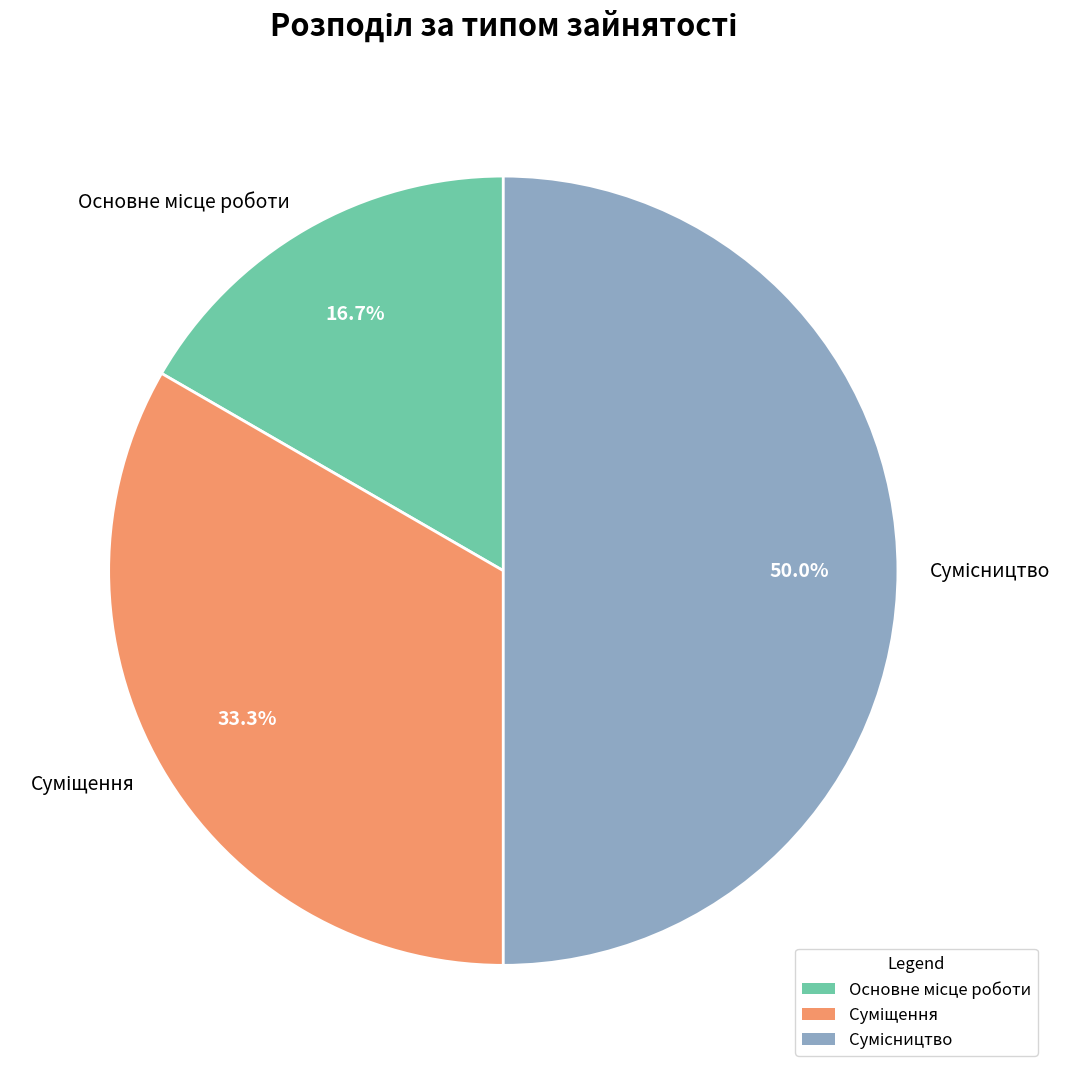

What percentage is the Сумісництво slice, to the nearest percent?

50%